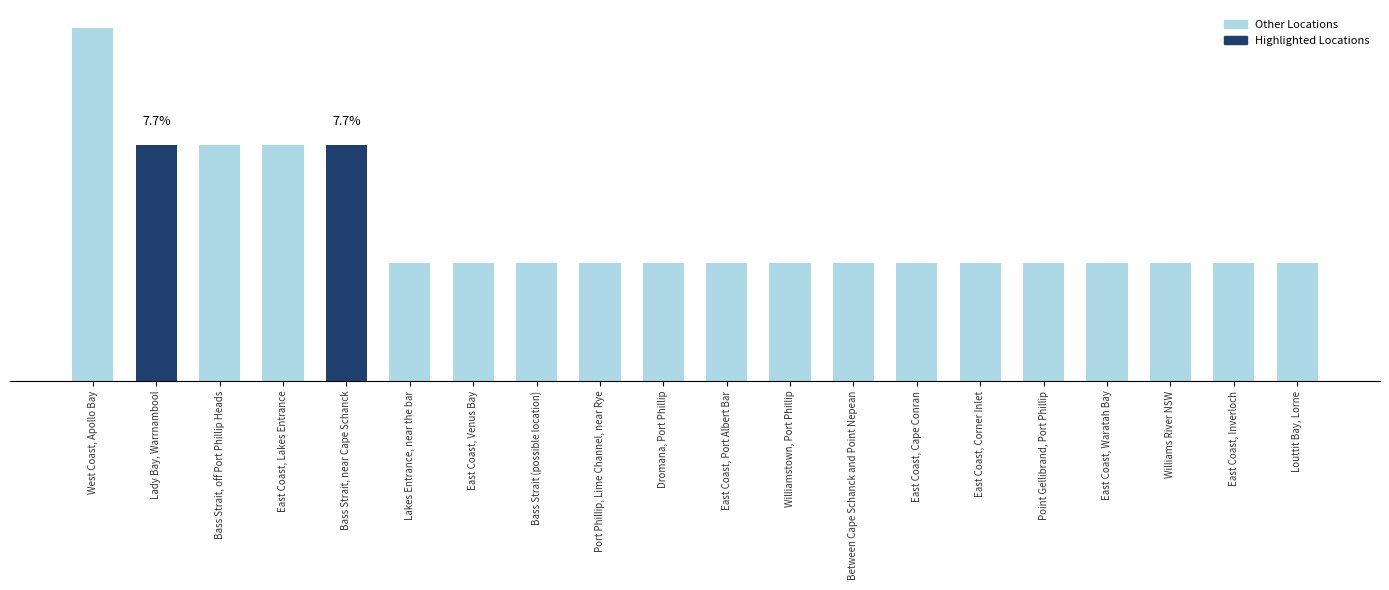

Does the chart contain any negative values?

No